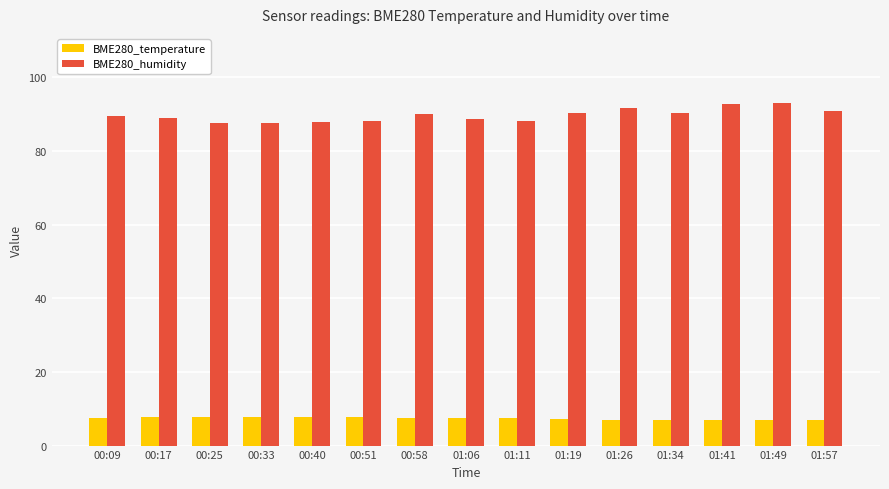

What position from the right is 00:25?

13